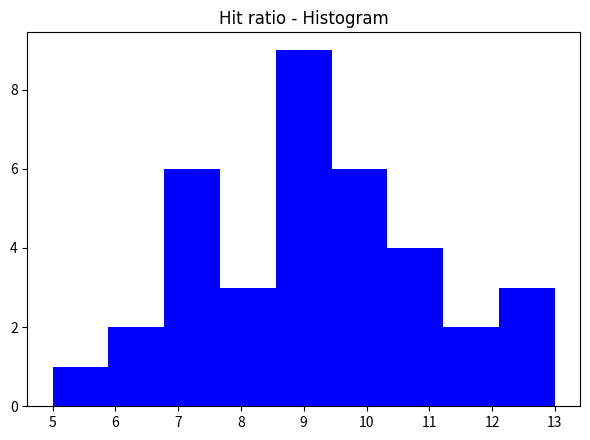

Reading left to right, transcribe this chart: for each bar, give the range it covers on the x-axis and its height. Neither the bar edges nor the heights are printed on the chart, so give them approximately, as read against the axes.

5.0 to 5.9: 1
5.9 to 6.8: 2
6.8 to 7.7: 6
7.7 to 8.6: 3
8.6 to 9.4: 9
9.4 to 10.3: 6
10.3 to 11.2: 4
11.2 to 12.1: 2
12.1 to 13.0: 3